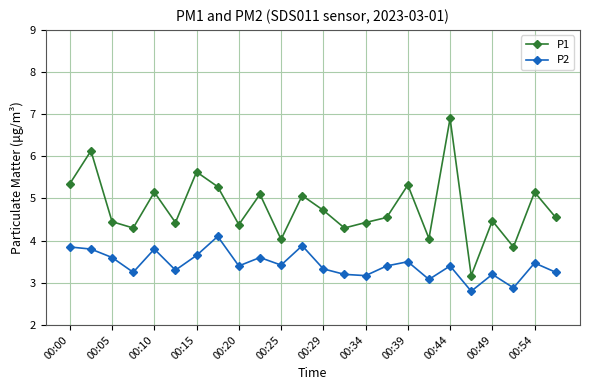

What is the value of the P1 point at the 7th from the left?

5.6